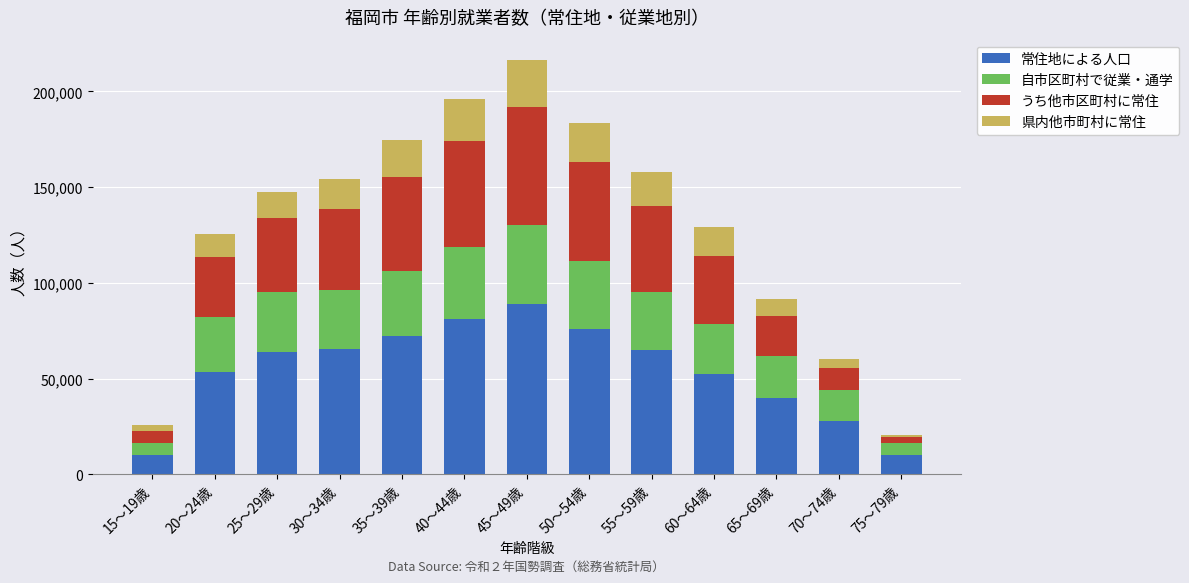

What is the difference between the maximum and minimum values in the 常住地による人口 series?

79018